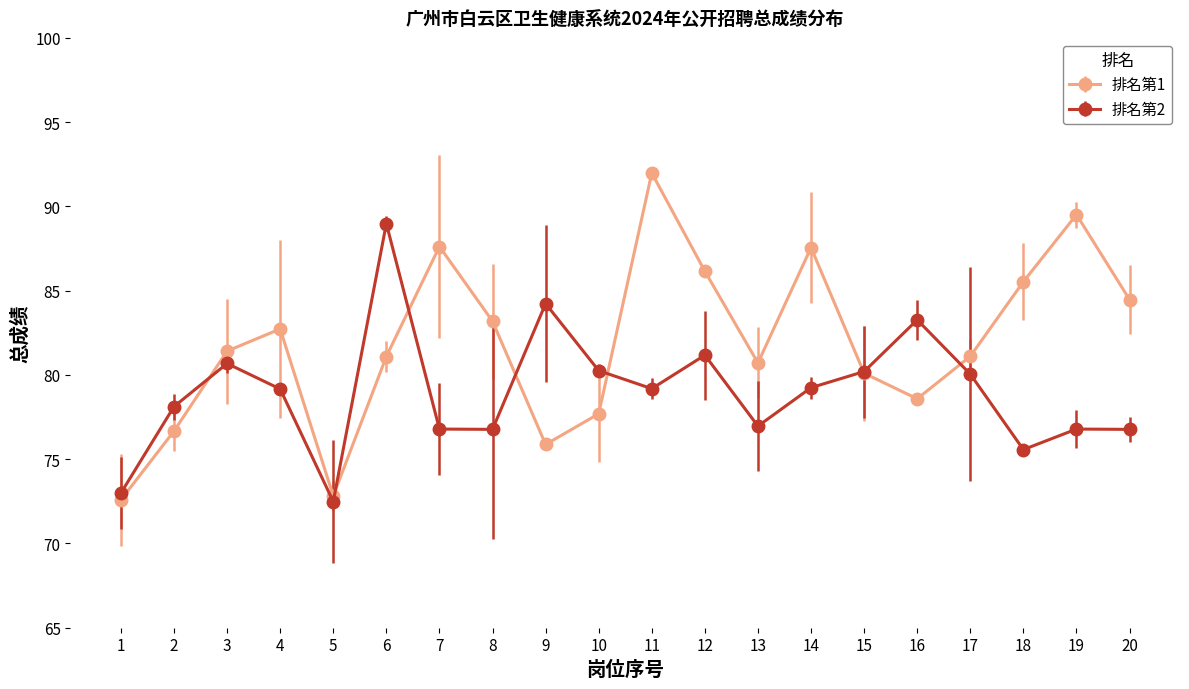

What is the maximum value shown in the chart?

92.0